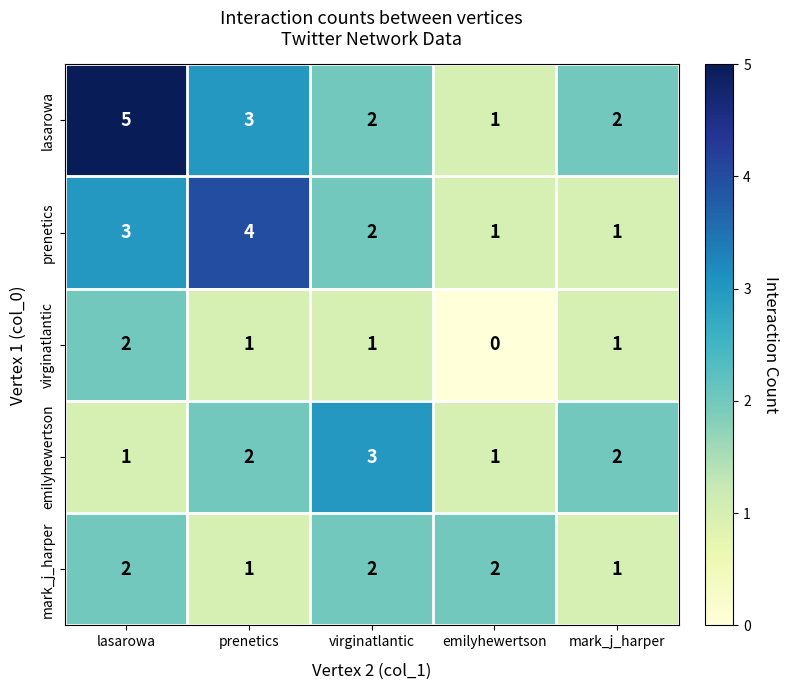

How many lasarowa values are between 2 and 3?

3